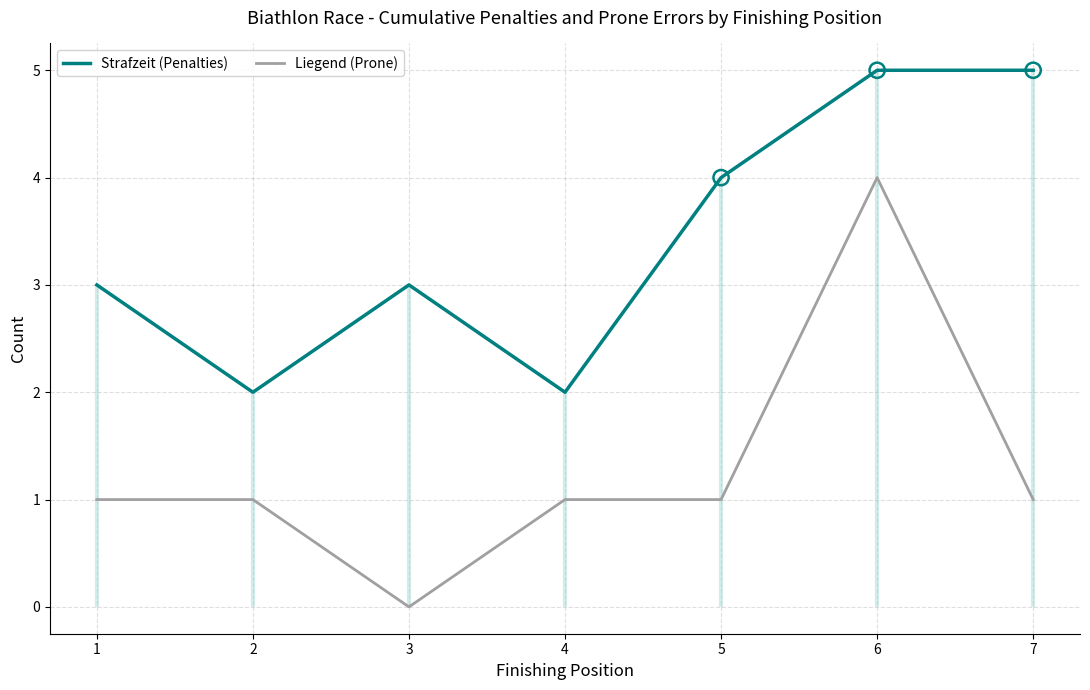

At which category is the sum across all series the highest?

6